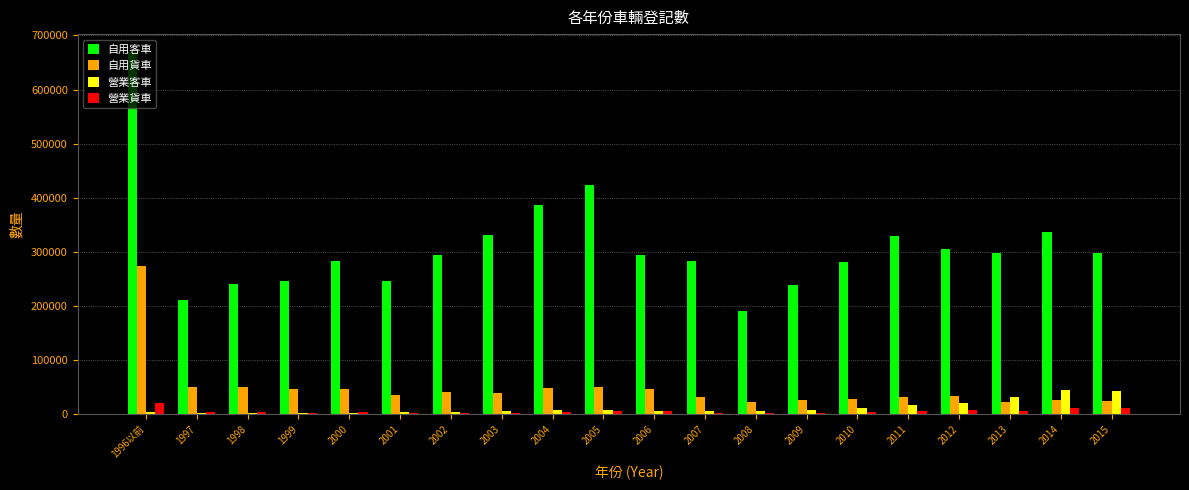

Are the bars grouped side by side (vs. stacked)?

Yes